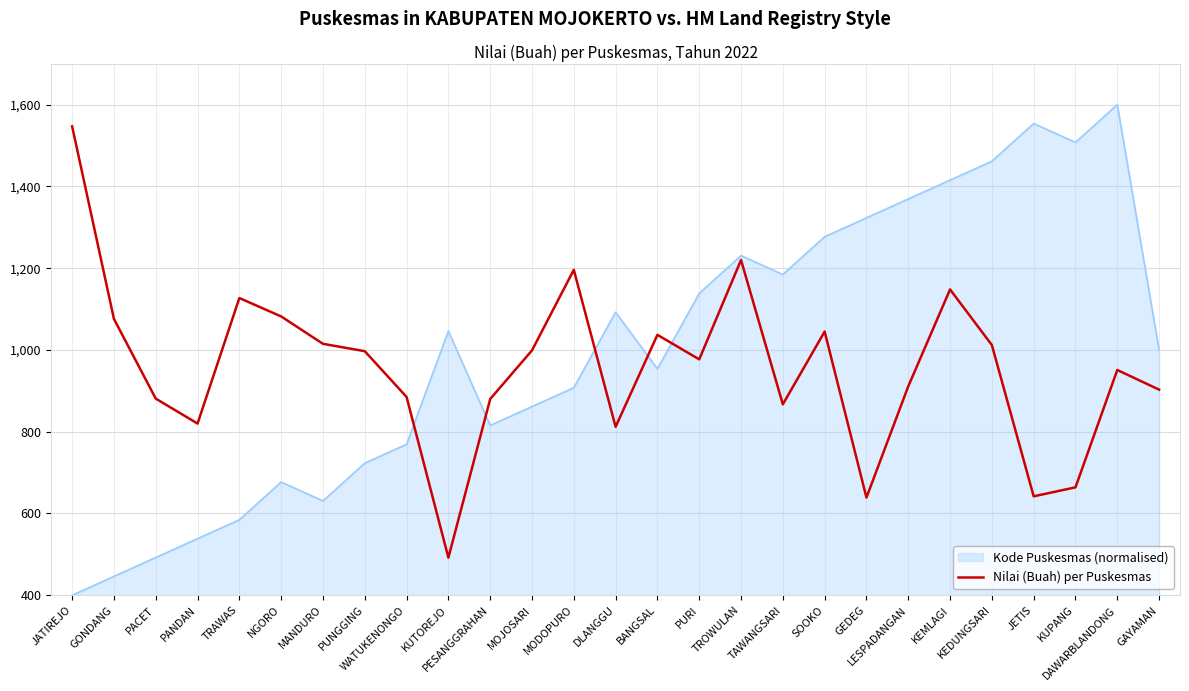

What is the maximum value for Kode Puskesmas (normalised)?

1600.0